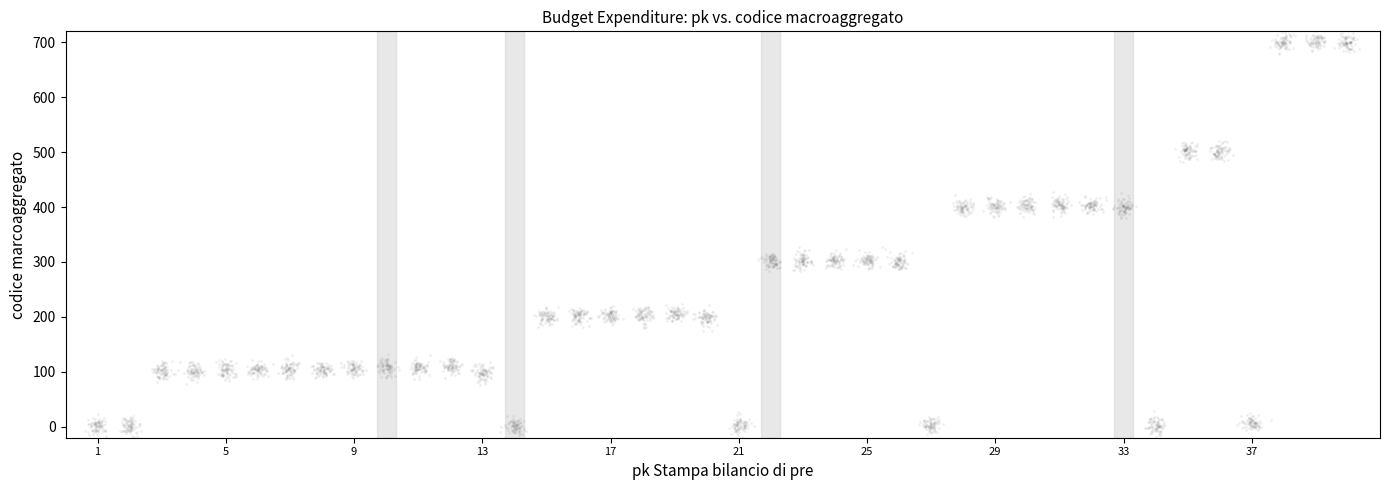

What is the range of Y values (max minus min)?

742.0